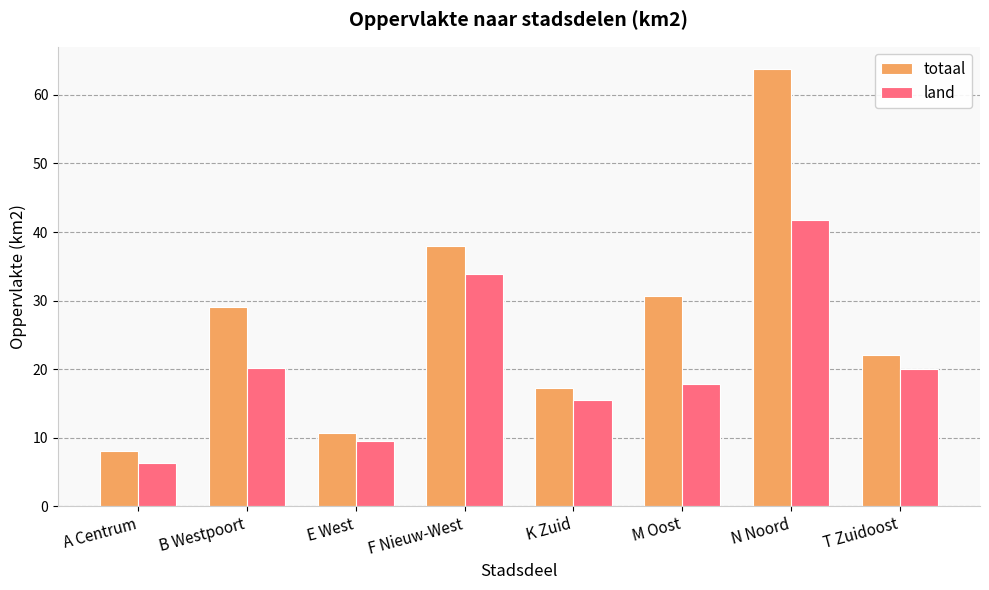

Is it true that land equals 31.8 at T Zuidoost?

False